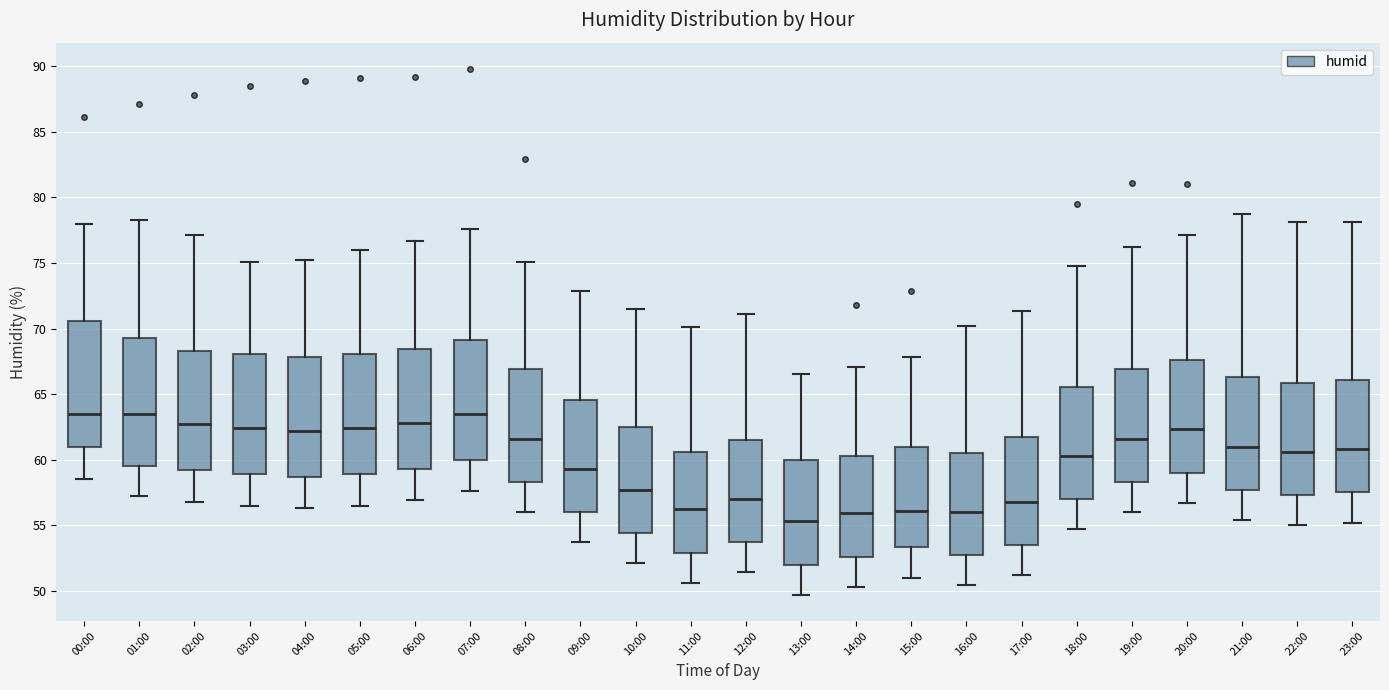

Reading left to right, read every box against the y-axis: the position of its median line, the range the box covers, and the ends of its whiskers. The values are not printed on the chart, so give them approximately, as read against the axis.

00:00: median 63.5, box 61.0 to 70.5, whiskers 58.5 to 78.0
01:00: median 63.5, box 59.5 to 69.5, whiskers 57.0 to 78.5
02:00: median 62.5, box 59.0 to 68.5, whiskers 57.0 to 77.0
03:00: median 62.5, box 59.0 to 68.0, whiskers 56.5 to 75.0
04:00: median 62.0, box 58.5 to 68.0, whiskers 56.5 to 75.0
05:00: median 62.5, box 59.0 to 68.0, whiskers 56.5 to 76.0
06:00: median 63.0, box 59.5 to 68.5, whiskers 57.0 to 76.5
07:00: median 63.5, box 60.0 to 69.0, whiskers 57.5 to 77.5
08:00: median 61.5, box 58.5 to 67.0, whiskers 56.0 to 75.0
09:00: median 59.5, box 56.0 to 64.5, whiskers 53.5 to 73.0
10:00: median 57.5, box 54.5 to 62.5, whiskers 52.0 to 71.5
11:00: median 56.0, box 53.0 to 60.5, whiskers 50.5 to 70.0
12:00: median 57.0, box 53.5 to 61.5, whiskers 51.5 to 71.0
13:00: median 55.5, box 52.0 to 60.0, whiskers 49.5 to 66.5
14:00: median 56.0, box 52.5 to 60.5, whiskers 50.5 to 67.0
15:00: median 56.0, box 53.5 to 61.0, whiskers 51.0 to 68.0
16:00: median 56.0, box 52.5 to 60.5, whiskers 50.5 to 70.0
17:00: median 57.0, box 53.5 to 61.5, whiskers 51.0 to 71.5
18:00: median 60.5, box 57.0 to 65.5, whiskers 54.5 to 75.0
19:00: median 61.5, box 58.5 to 67.0, whiskers 56.0 to 76.0
20:00: median 62.5, box 59.0 to 67.5, whiskers 56.5 to 77.0
21:00: median 61.0, box 57.5 to 66.5, whiskers 55.5 to 78.5
22:00: median 60.5, box 57.5 to 66.0, whiskers 55.0 to 78.0
23:00: median 61.0, box 57.5 to 66.0, whiskers 55.0 to 78.0